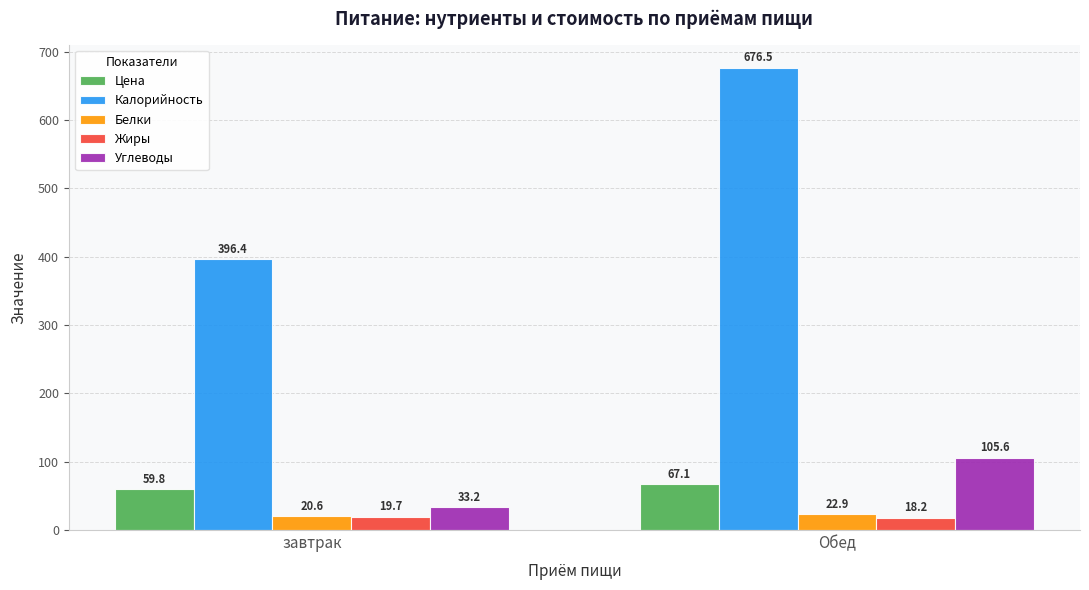

How many bars are there in each group?

5